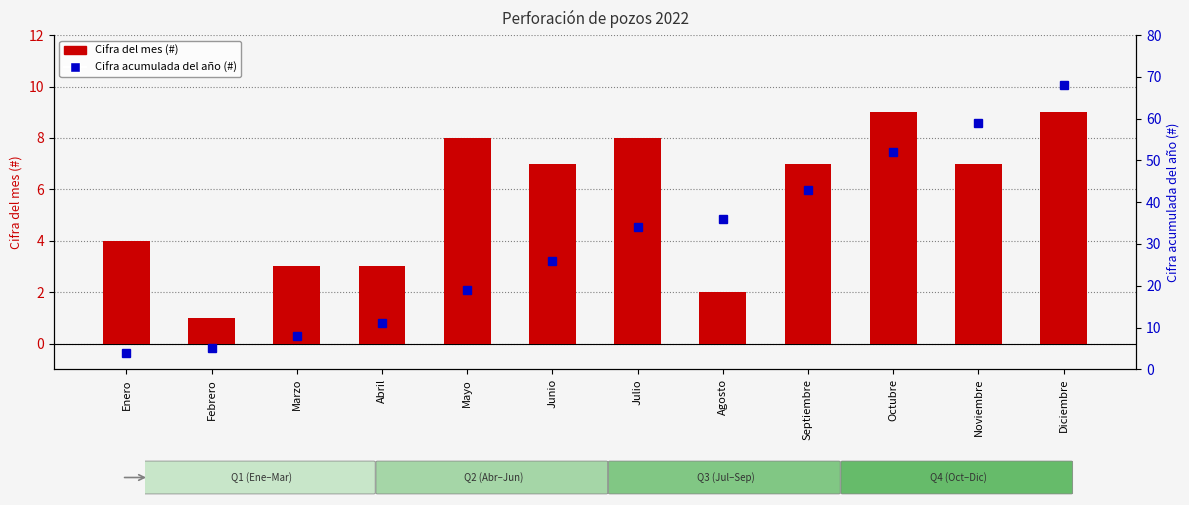

True or false: Cifra acumulada del año (#) has a value of 43 at Septiembre.

True